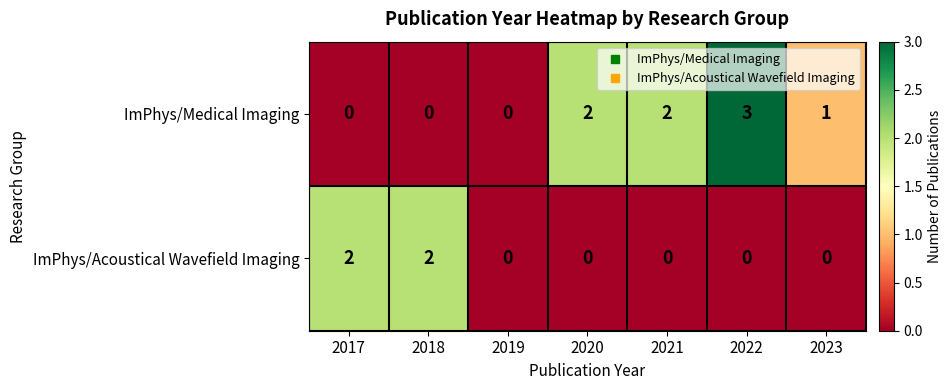

How many series are shown in this chart?

2